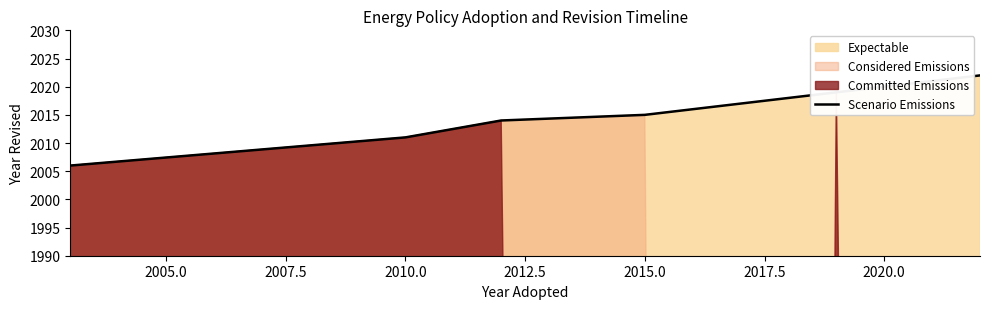

Count the values in the range 2011 to 2019.

5